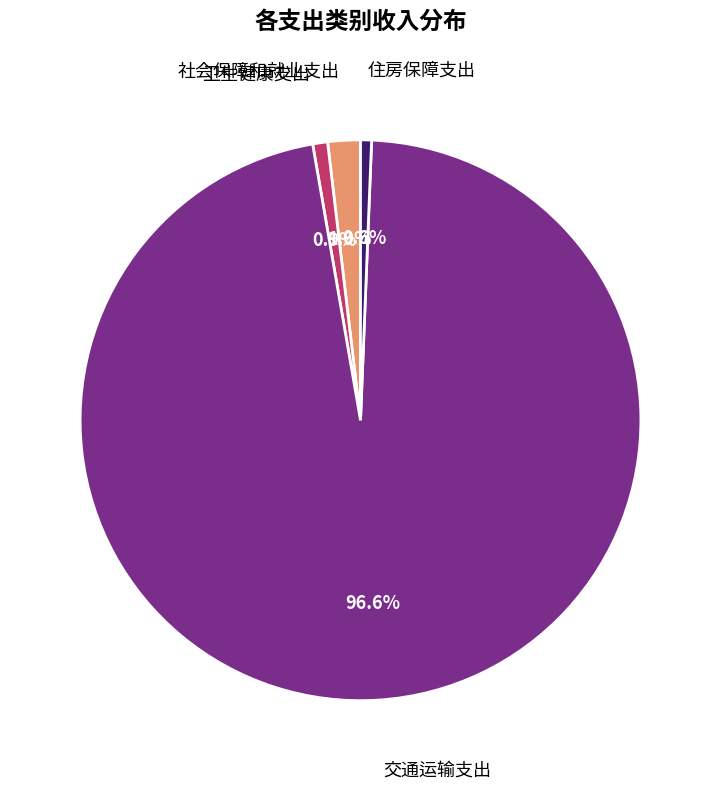

How many slices are in this pie chart?

4